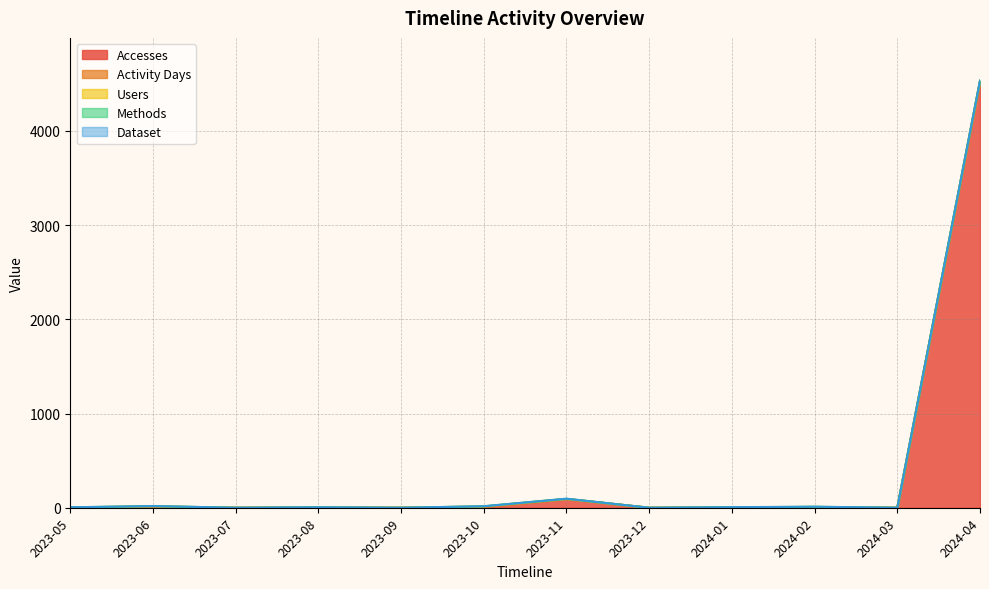

Reading right to left, extract all data points from this chart.

Accesses: 2024-04=4522	2024-03=0	2024-02=3	2024-01=2	2023-12=0	2023-11=92	2023-10=7	2023-09=0	2023-08=1	2023-07=0	2023-06=9	2023-05=1
Activity Days: 2024-04=6	2024-03=0	2024-02=3	2024-01=1	2023-12=0	2023-11=1	2023-10=4	2023-09=0	2023-08=1	2023-07=0	2023-06=4	2023-05=1
Users: 2024-04=4	2024-03=0	2024-02=3	2024-01=1	2023-12=0	2023-11=1	2023-10=3	2023-09=0	2023-08=1	2023-07=0	2023-06=3	2023-05=1
Methods: 2024-04=2	2024-03=0	2024-02=1	2024-01=1	2023-12=0	2023-11=1	2023-10=1	2023-09=0	2023-08=1	2023-07=0	2023-06=1	2023-05=1
Dataset: 2024-04=1	2024-03=0	2024-02=1	2024-01=1	2023-12=0	2023-11=1	2023-10=1	2023-09=0	2023-08=1	2023-07=0	2023-06=1	2023-05=1